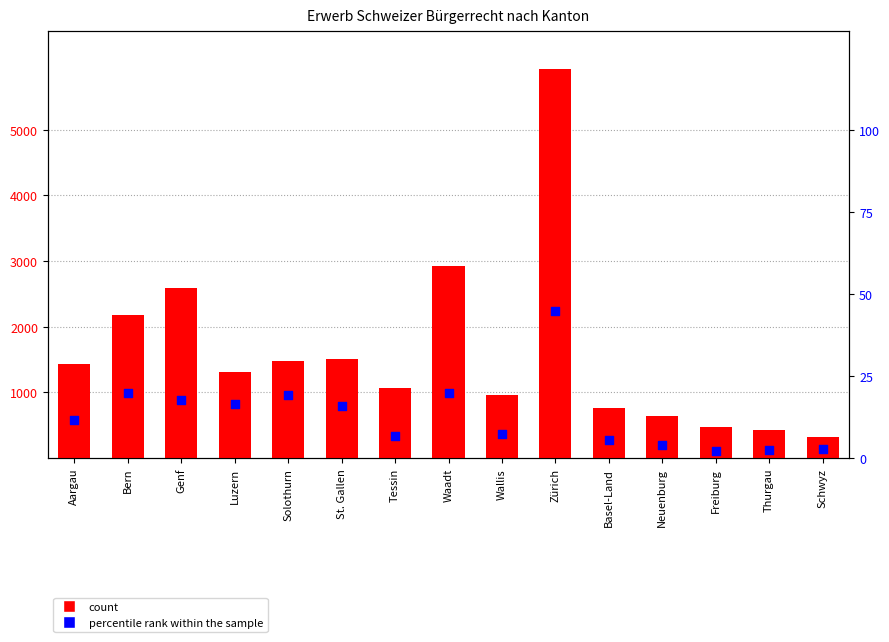

Which series has the widest spread of Y values?

count